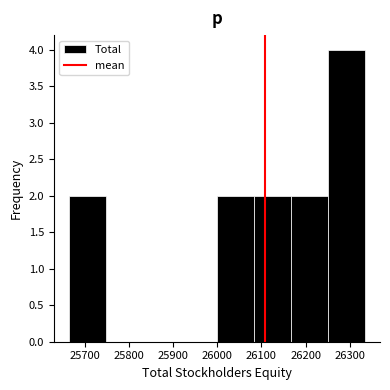

Reading left to right, transcribe this chart: for each bar, give the range it covers on the x-axis and its height. Neither the bar edges nor the heights are printed on the chart, so give them approximately, as read against the axes.

25663 to 25747: 2
25747 to 25831: 0
25831 to 25915: 0
25915 to 25999: 0
25999 to 26083: 2
26083 to 26167: 2
26167 to 26251: 2
26251 to 26335: 4